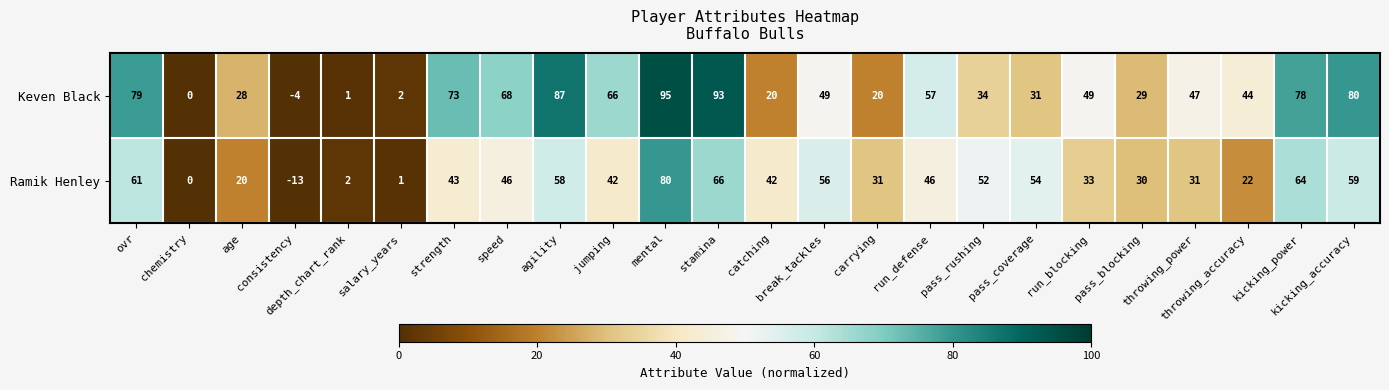

Which series has the widest spread of values?

Keven Black